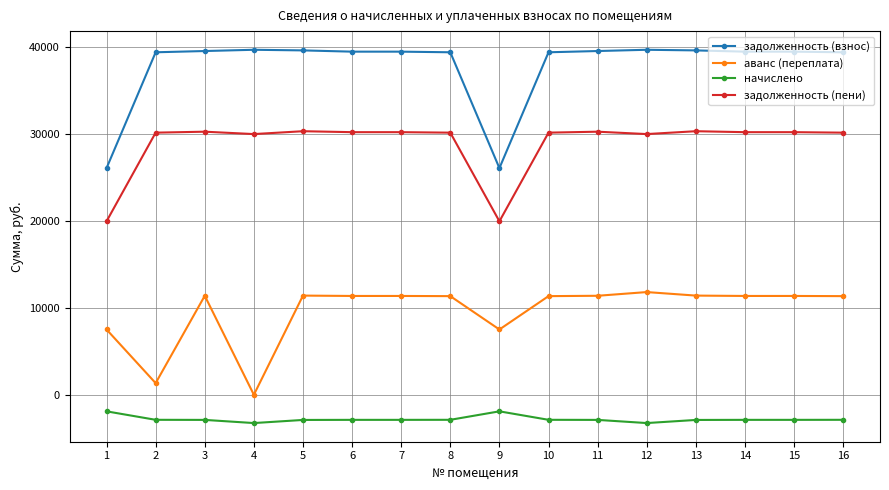

How many values in the начислено series are below -2882?

10